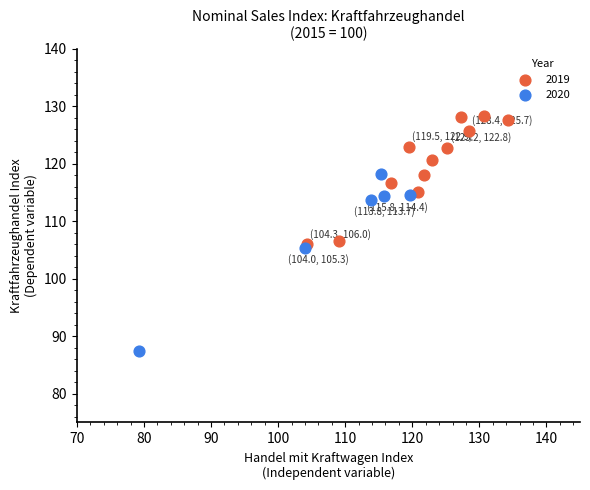

Which series reaches the maximum Y coordinate?

2019